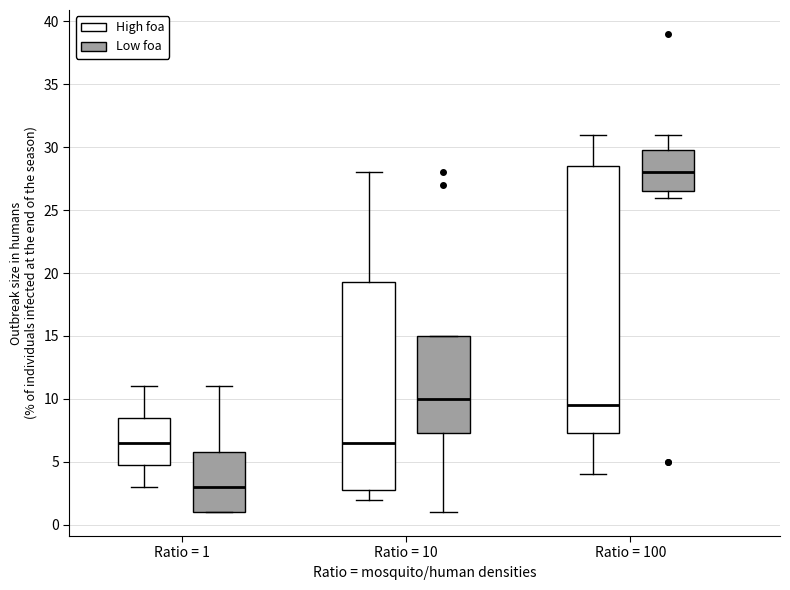

Reading left to right, read every box against the y-axis: the position of its median line, the range the box covers, and the ends of its whiskers. The values are not printed on the chart, so give them approximately, as read against the axis.

Ratio = 1 (High foa): median 6.5, box 5.0 to 8.5, whiskers 3.0 to 11.0
Ratio = 1 (Low foa): median 3.0, box 1.0 to 6.0, whiskers 1.0 to 11.0
Ratio = 10 (High foa): median 6.5, box 3.0 to 19.5, whiskers 2.0 to 28.0
Ratio = 10 (Low foa): median 10.0, box 7.5 to 15.0, whiskers 1.0 to 15.0
Ratio = 100 (High foa): median 9.5, box 7.5 to 28.5, whiskers 4.0 to 31.0
Ratio = 100 (Low foa): median 28.0, box 26.5 to 30.0, whiskers 26.0 to 31.0